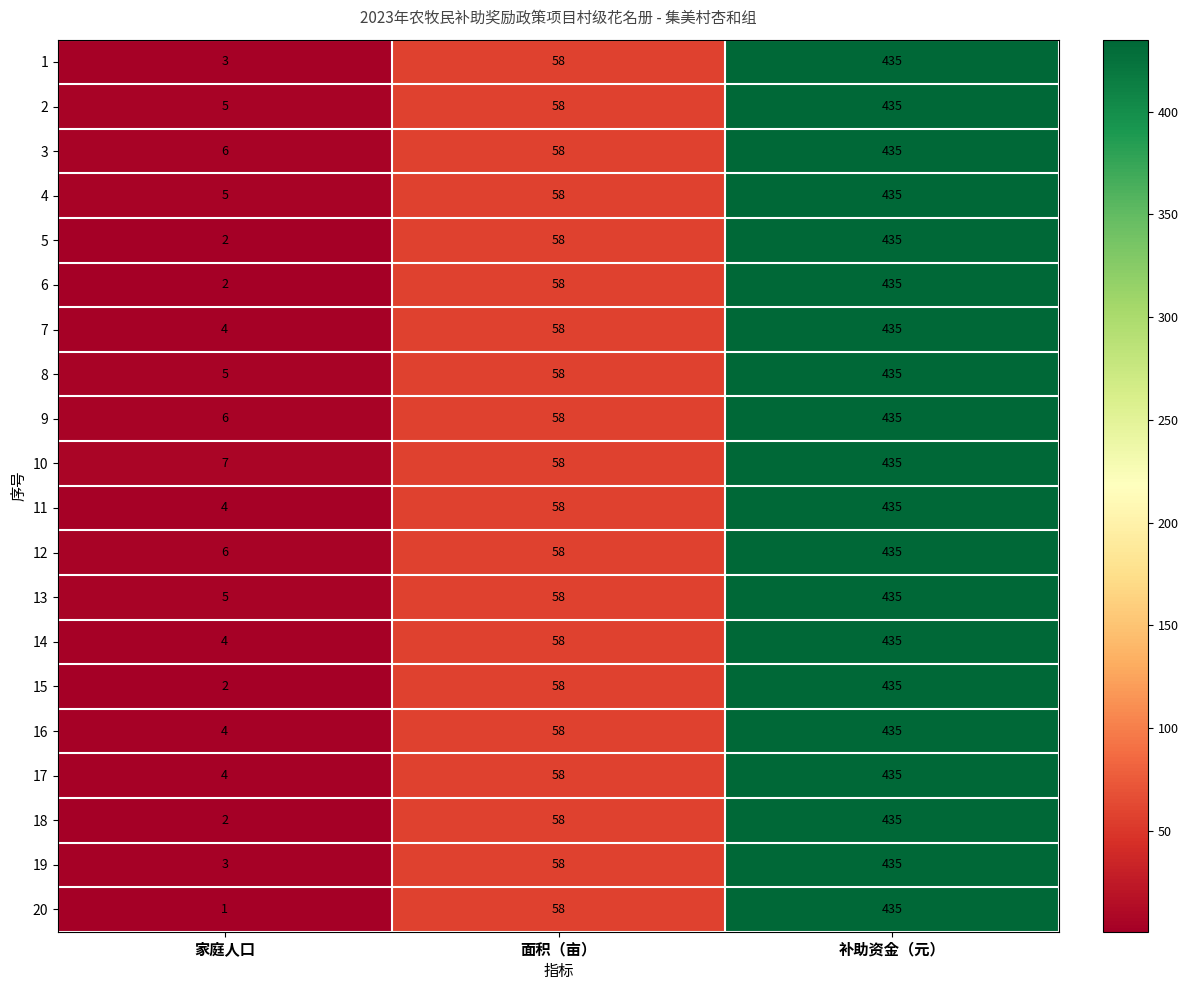

What is the total value across all series at 家庭人口?

80